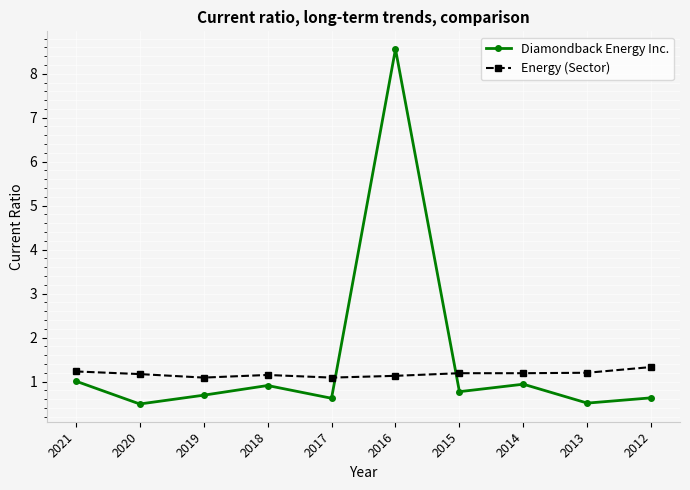

What is the total value across all series at 2015?

2.0